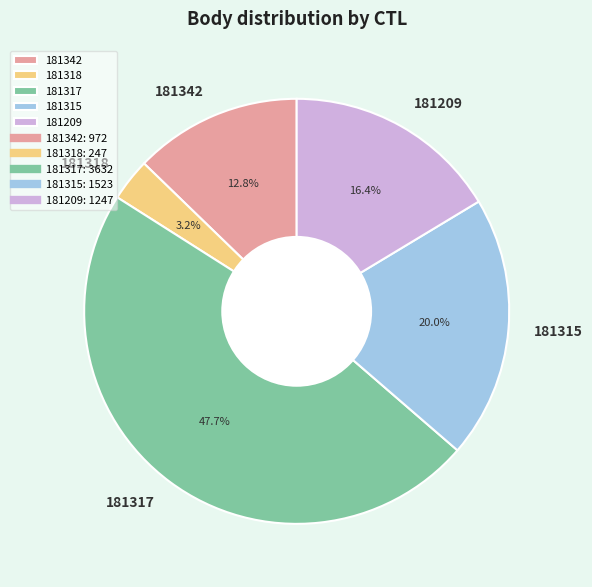

To the nearest percent, what portion does 181209 represent?

16%